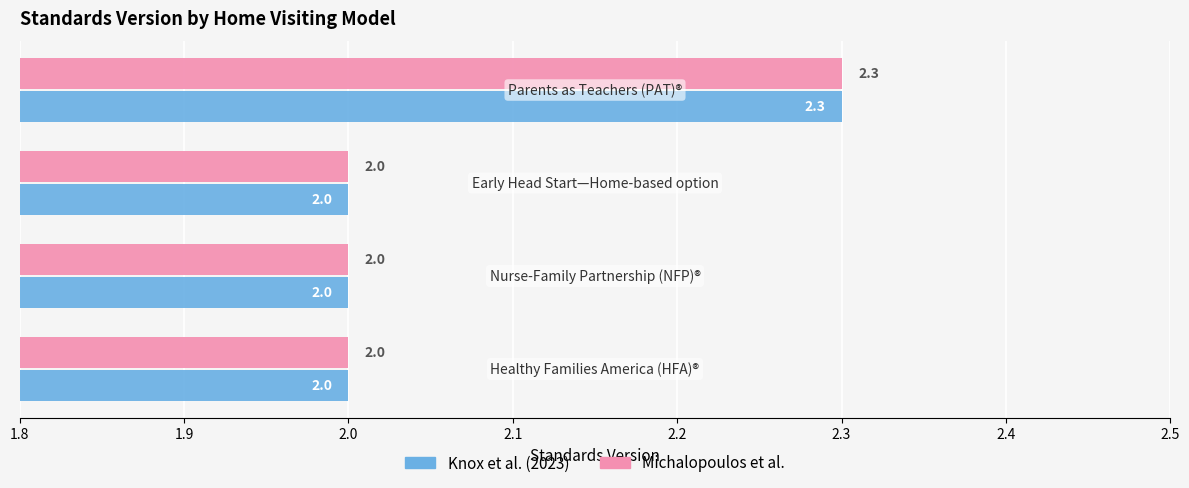

What are all the series names shown in the legend?

Knox et al. (2023), Michalopoulos et al.